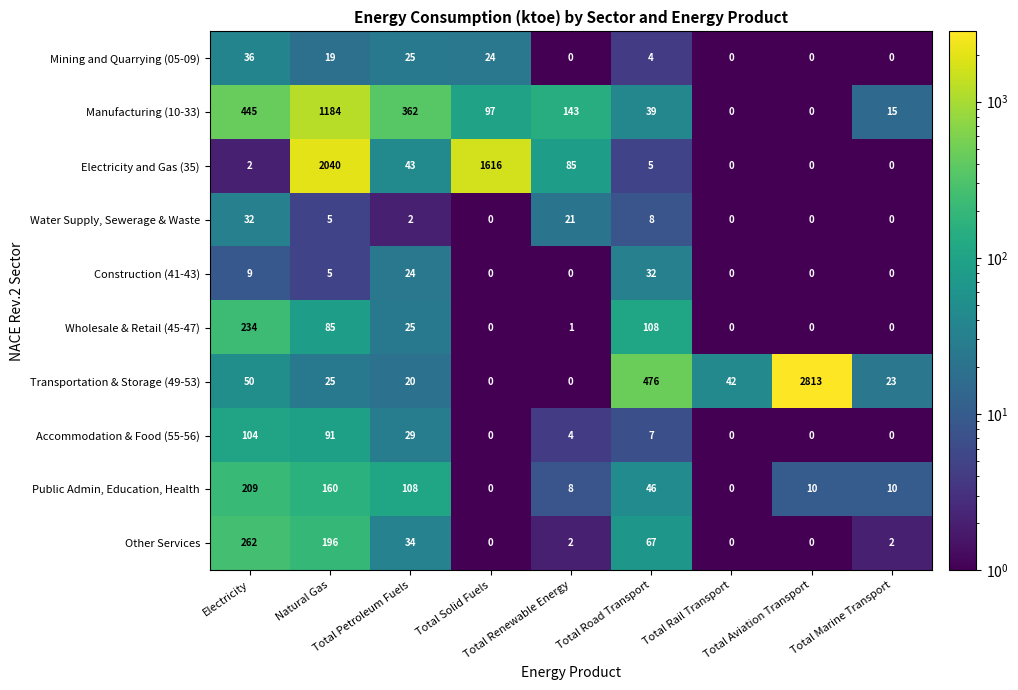

Which series has the largest total across all categories?

Electricity and Gas (35)